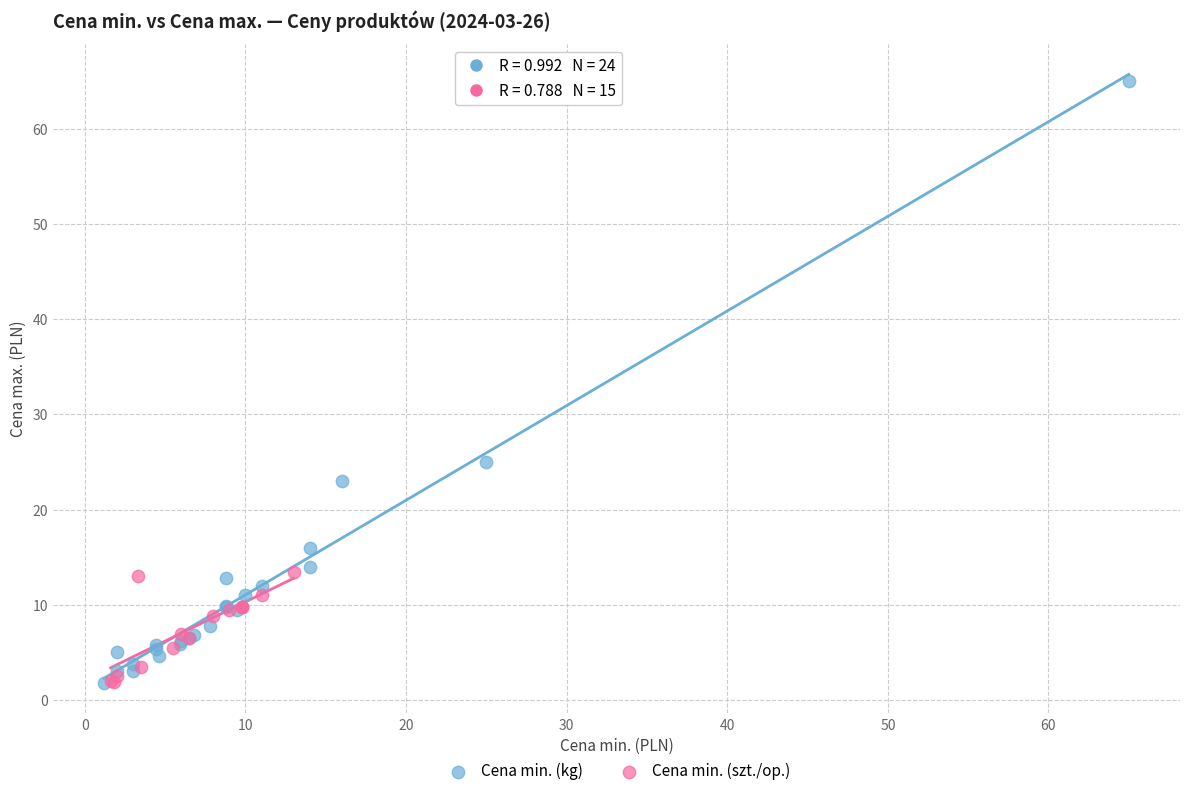

Which series has the largest Y range (max minus min)?

Cena min. (kg)